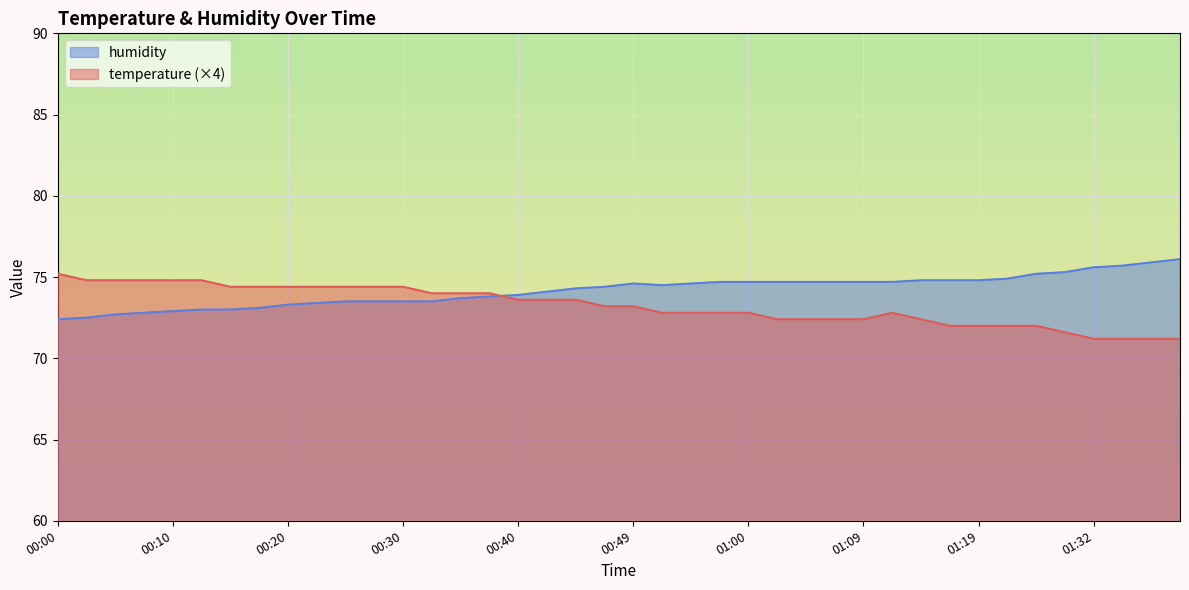

Reading left to right, transcribe all the data shown in this chart.

temperature: 75.2	74.8	74.8	74.8	74.8	74.8	74.4	74.4	74.4	74.4	74.4	74.4	74.4	74.0	74.0	74.0	73.6	73.6	73.6	73.2	73.2	72.8	72.8	72.8	72.8	72.4	72.4	72.4	72.4	72.8	72.4	72.0	72.0	72.0	72.0	71.6	71.2	71.2	71.2	71.2
humidity: 72.4	72.5	72.7	72.8	72.9	73.0	73.0	73.1	73.3	73.4	73.5	73.5	73.5	73.5	73.7	73.8	73.9	74.1	74.3	74.4	74.6	74.5	74.6	74.7	74.7	74.7	74.7	74.7	74.7	74.7	74.8	74.8	74.8	74.9	75.2	75.3	75.6	75.7	75.9	76.1